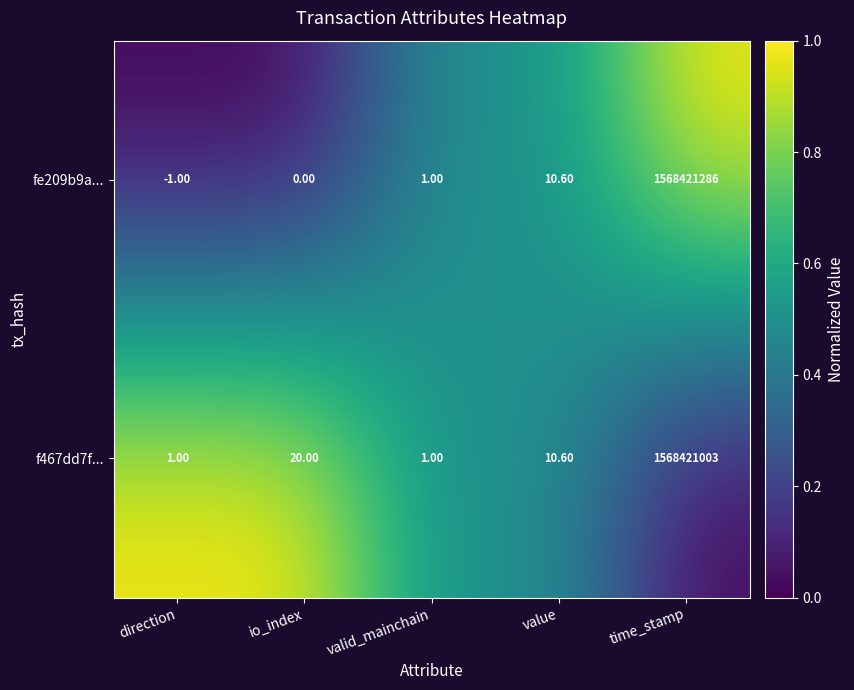

At which category does the chart reach its peak across all series?

time_stamp